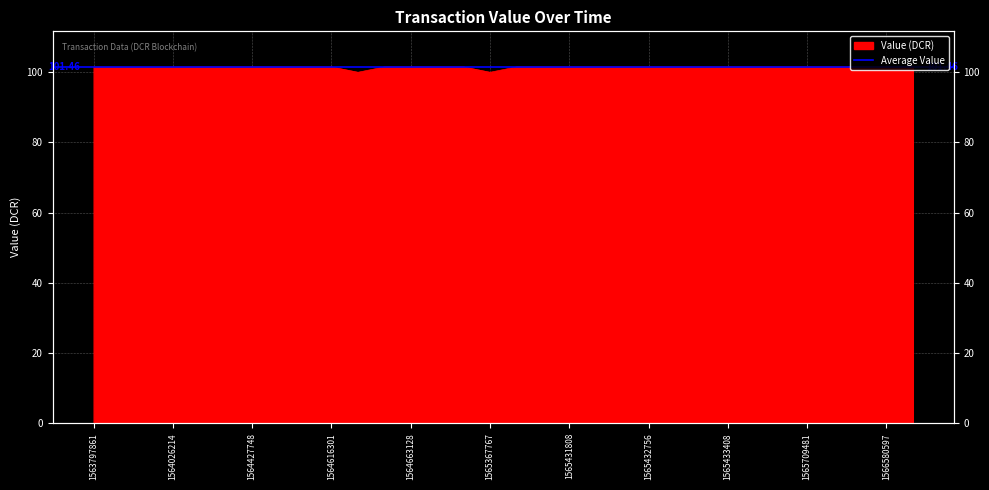

What is the label of the 8th point from the left?

1564445463